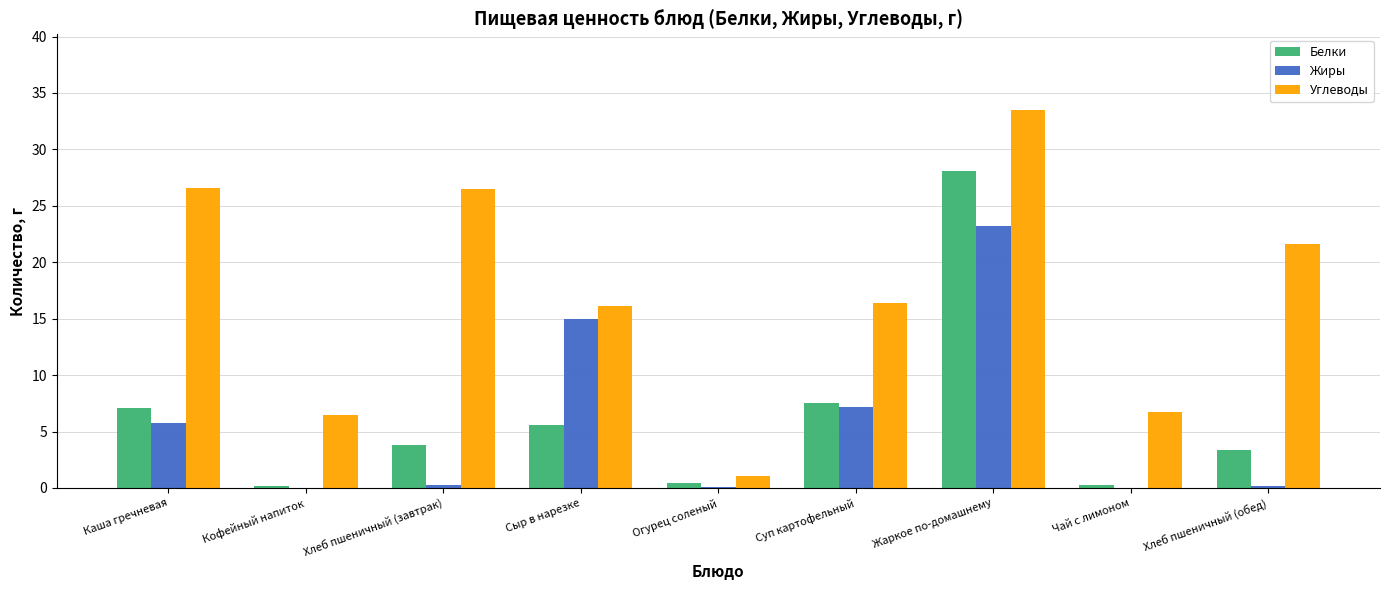

What is the approximate value of Белки at Суп картофельный?

7.5